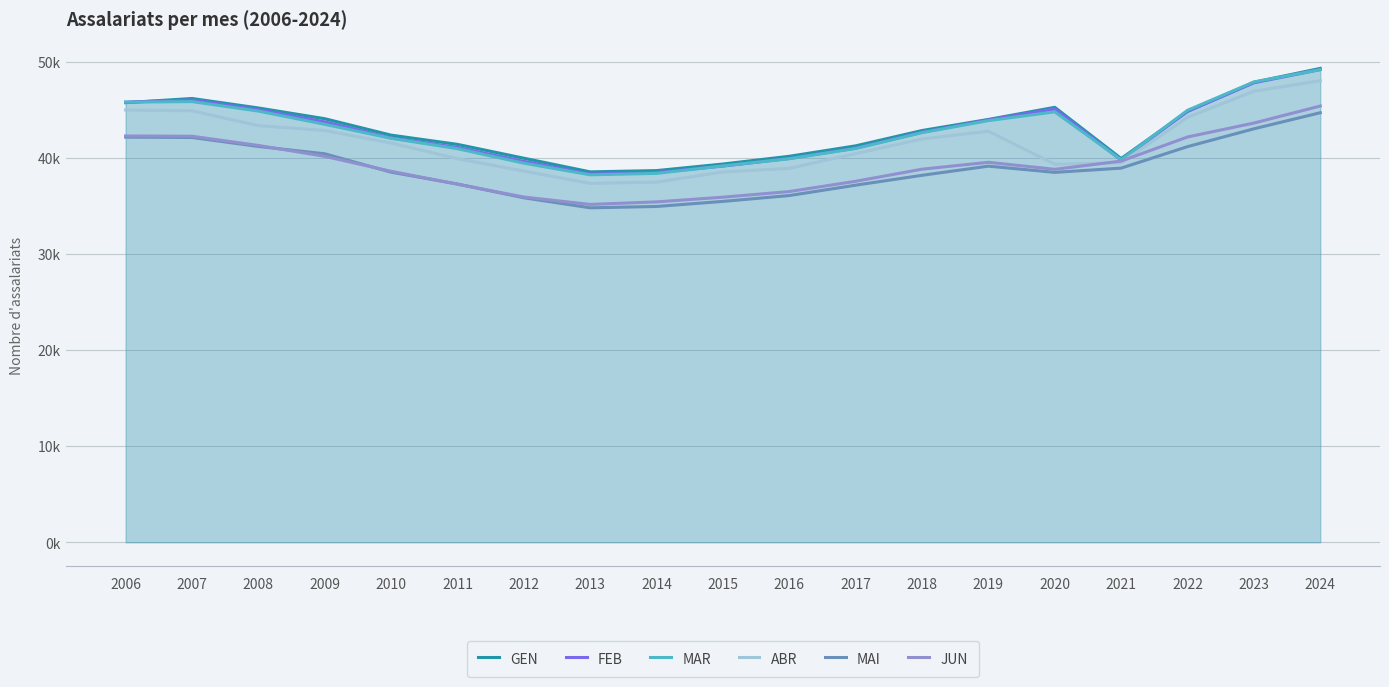

Where is MAR nearest to the value 43716?

2019